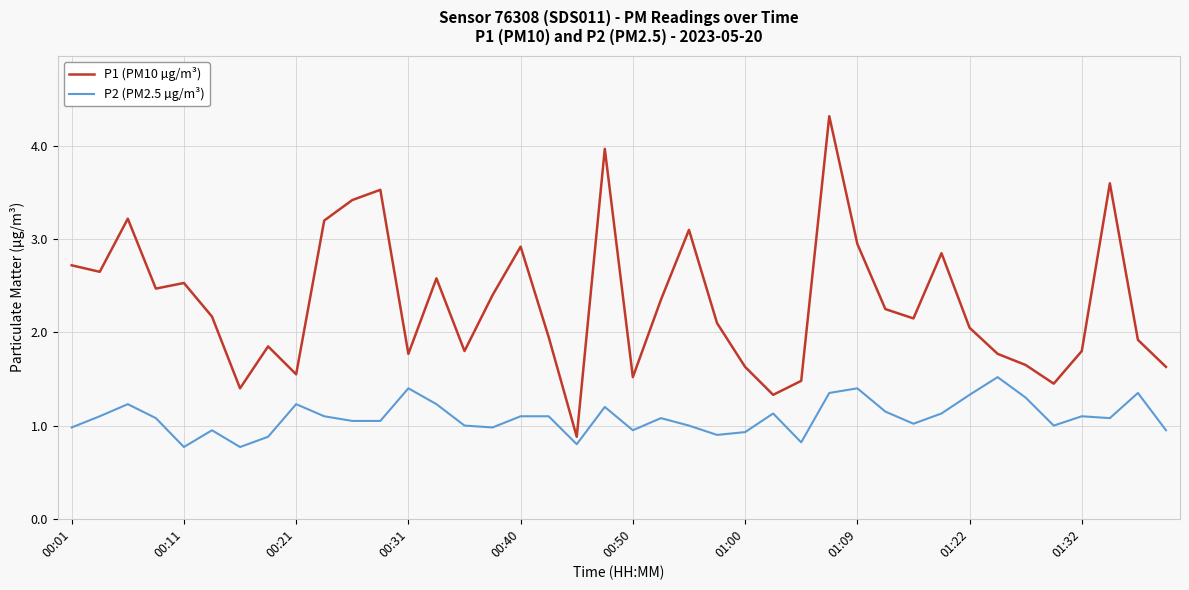

Which series has the largest total across all categories?

P1 (PM10 µg/m³)